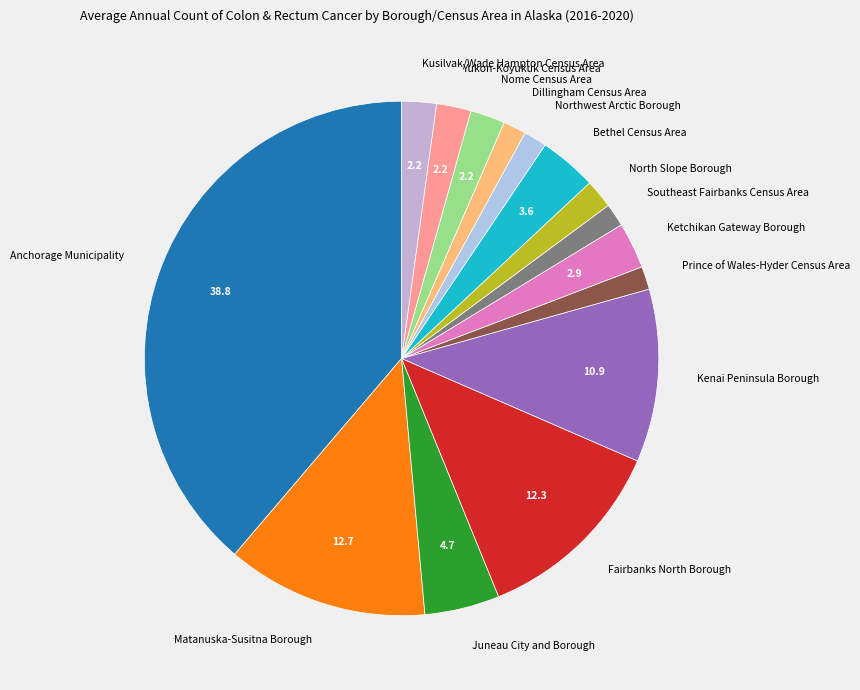

Is Southeast Fairbanks Census Area the majority of the pie?

No